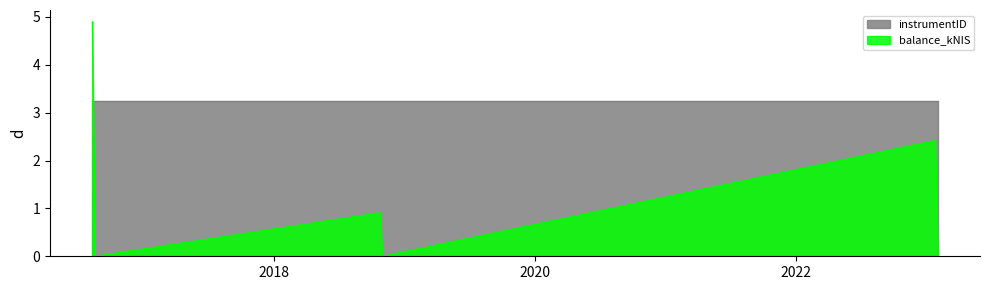

At which category does the chart reach its minimum across all series?

2016-08-18